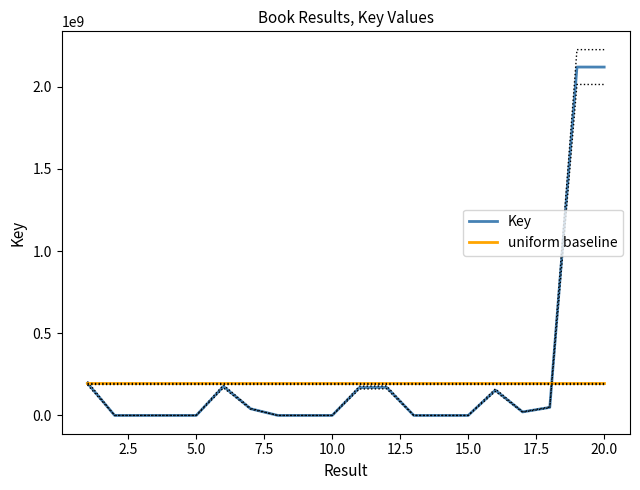

What is the difference between the maximum and minimum values in the Key series?

2119704115